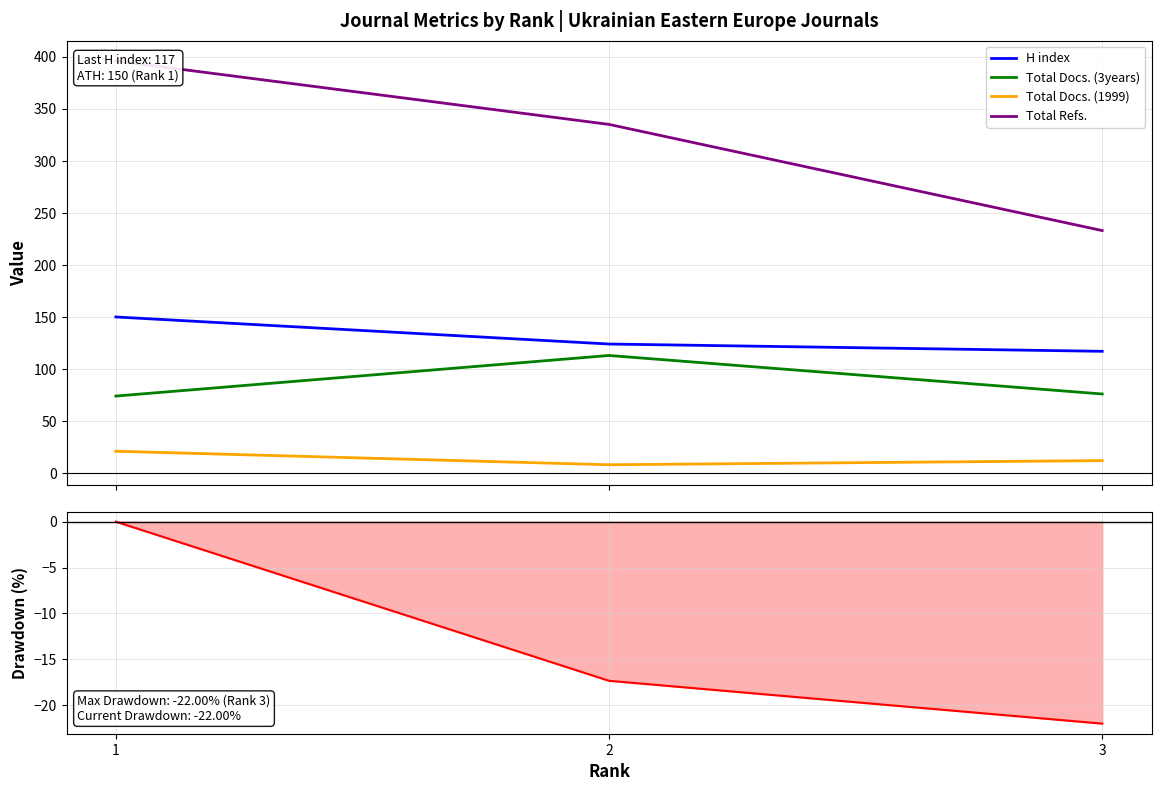

What is the difference between the maximum and second lowest values in the H index series?

26